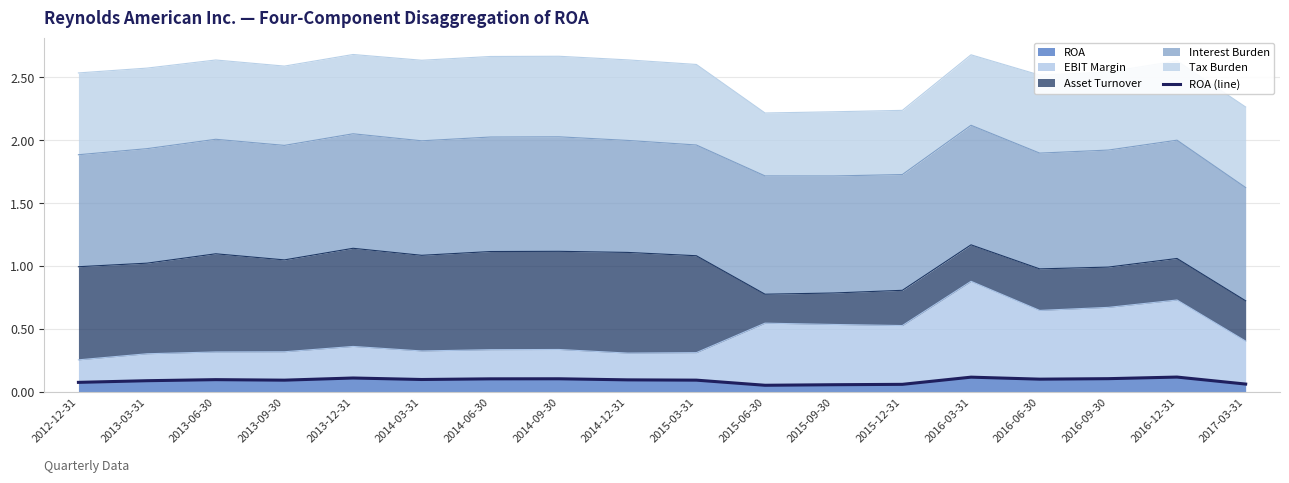

Does the chart have visible grid lines?

Yes